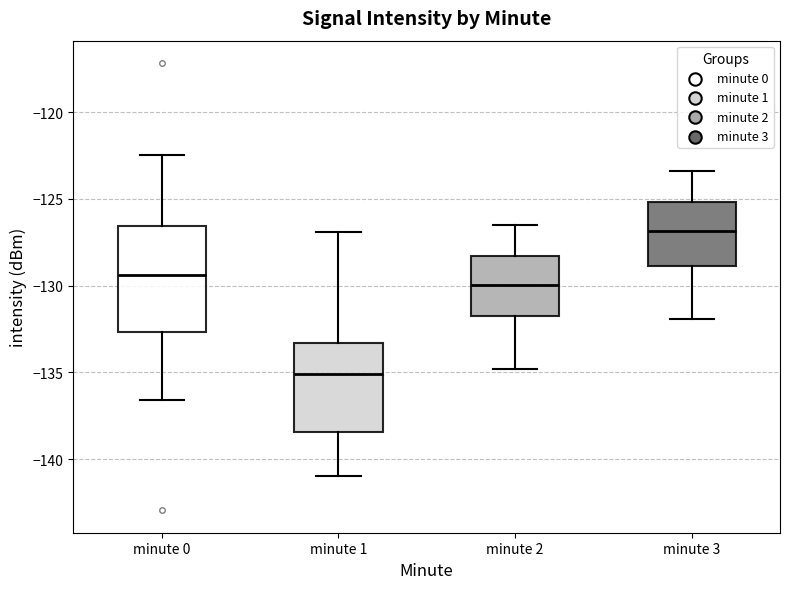

Which box's median line is the highest?

minute 3